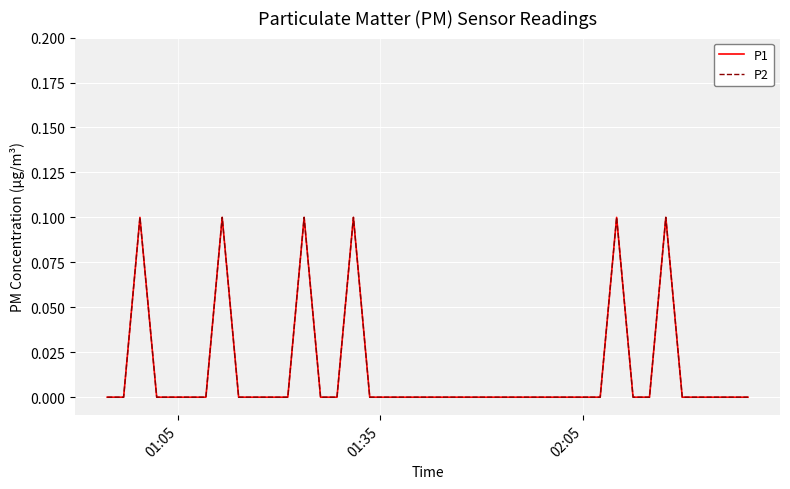

Does the chart display data point markers on the line(s)?

No